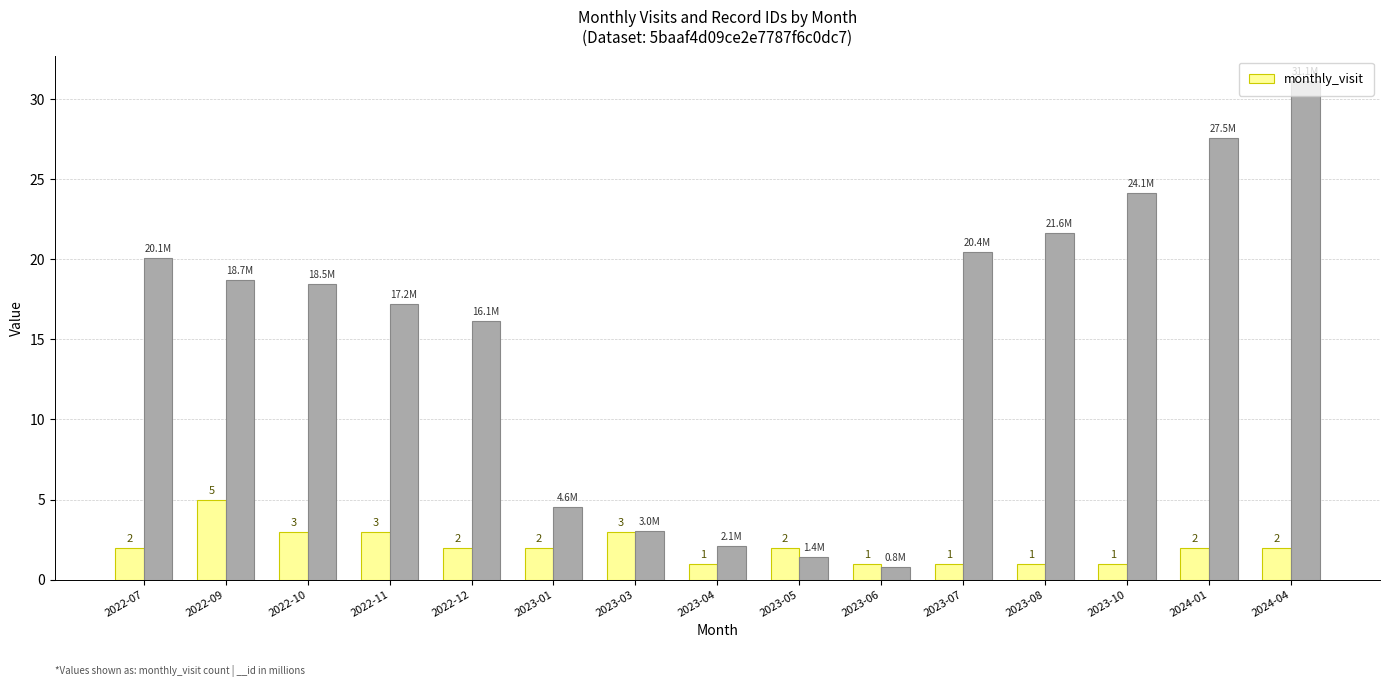

How many data points in monthly_visit are less than 2?

5